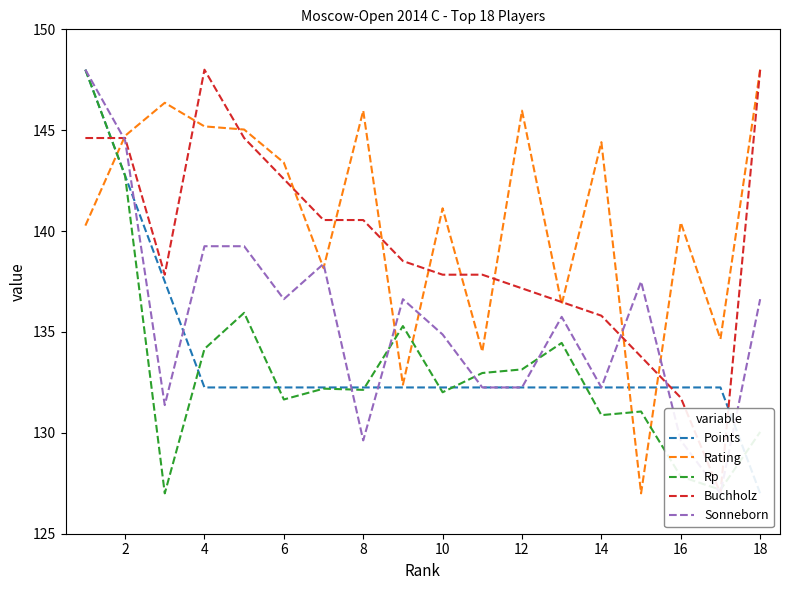

List the series in order of their peak value, highest first.

Points, Rating, Rp, Buchholz, Sonneborn